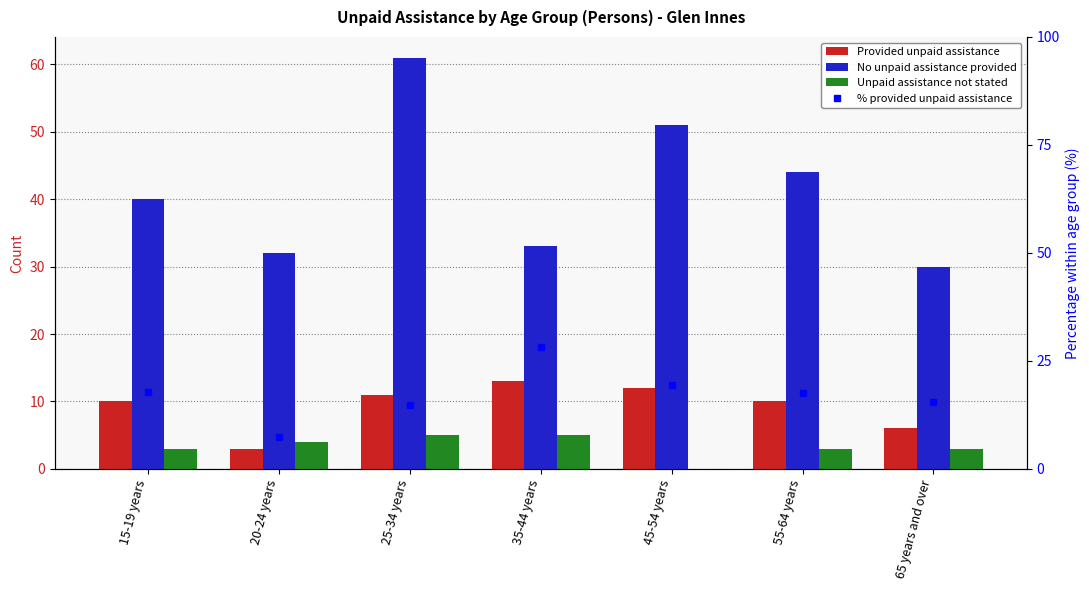

True or false: No unpaid assistance provided has a value of 30.0 at 65 years and over.

True